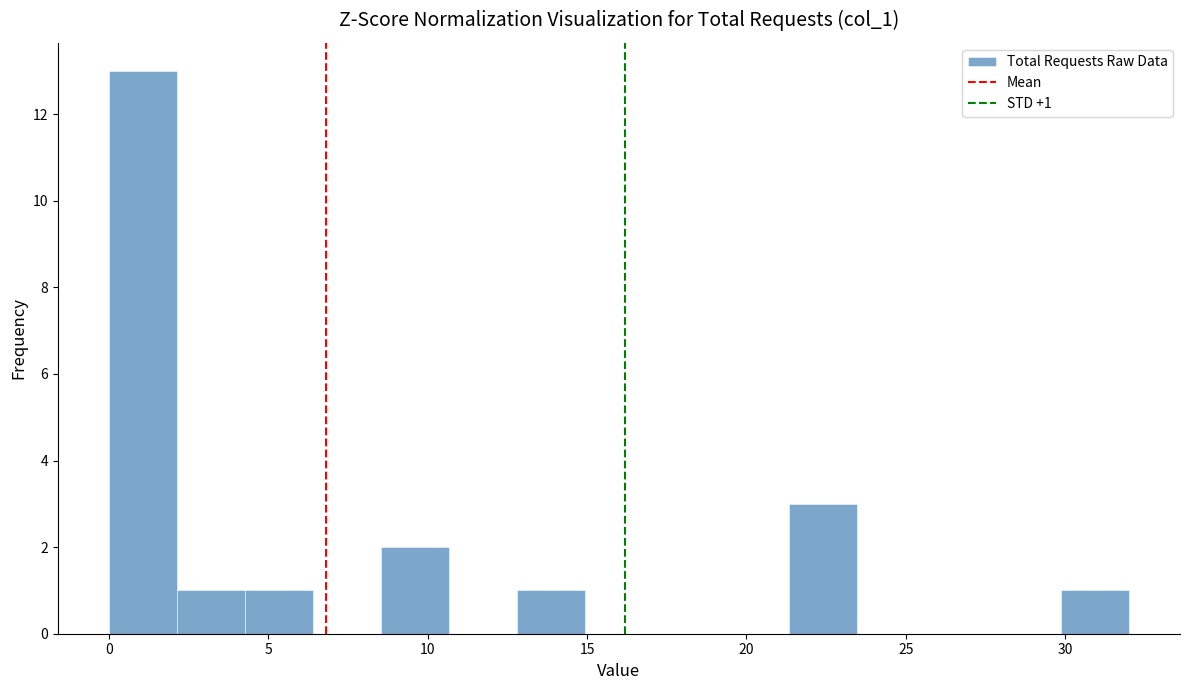

Which range on the x-axis has the tallest bar?

0.0 to 2.0